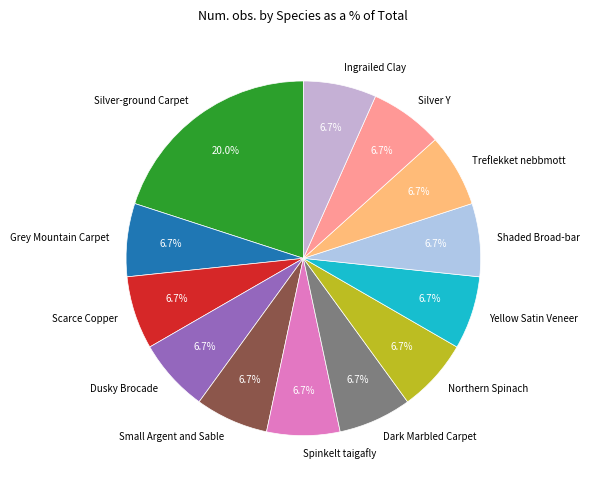

To the nearest percent, what percentage of the pie is Silver Y?

7%